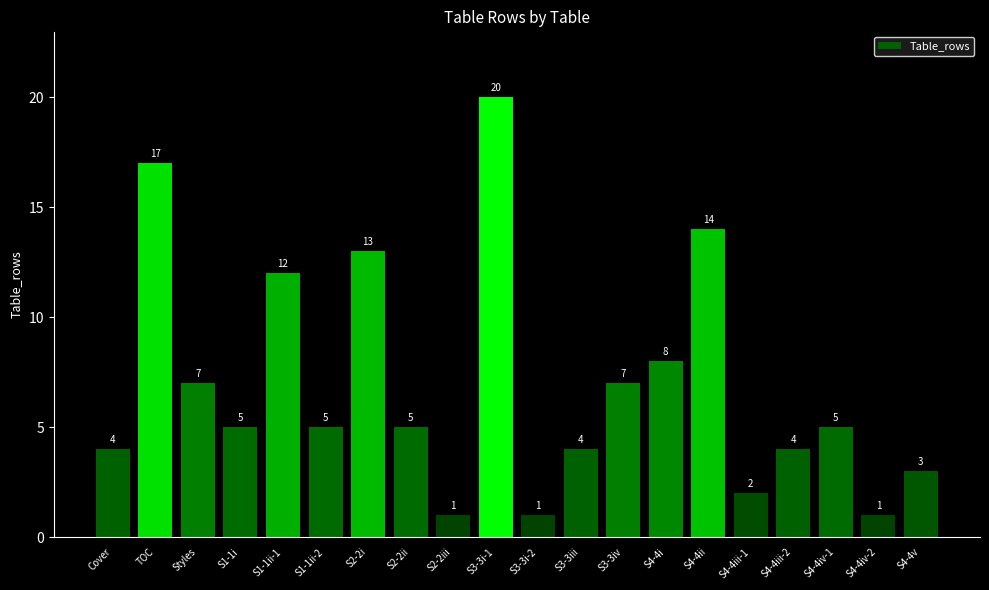

What is the value of the 7th bar from the left?

13